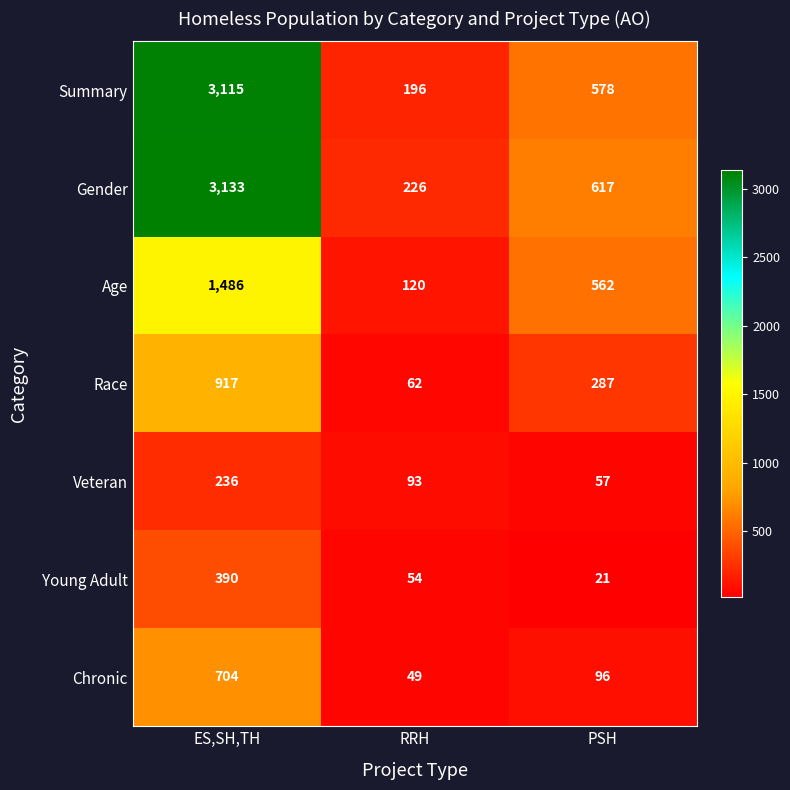

What is the sum of the Young Adult values at RRH and ES,SH,TH?

444